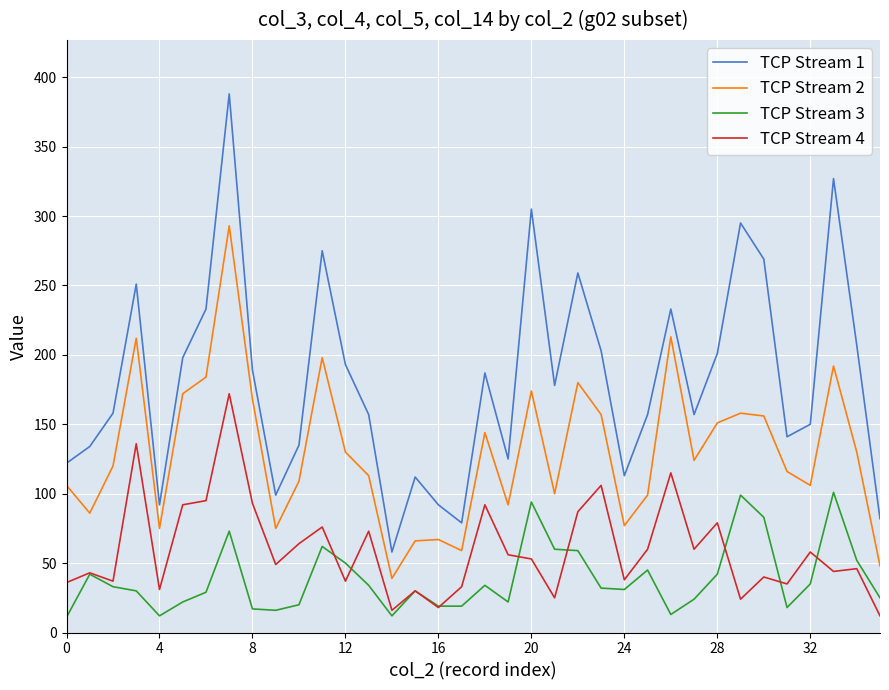

What is the minimum value shown in the chart?

11